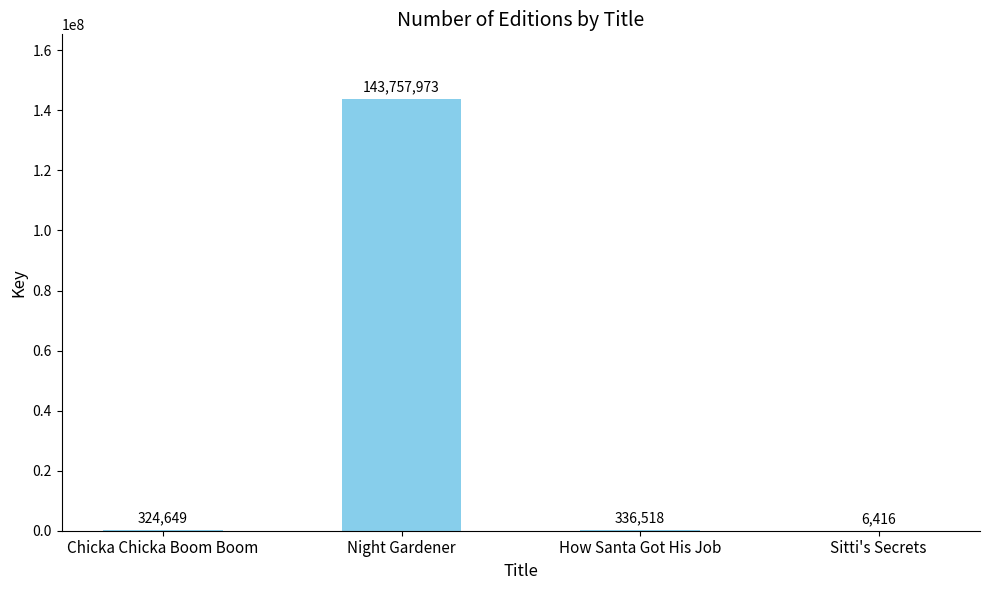

At which category does the chart reach its peak across all series?

Night Gardener